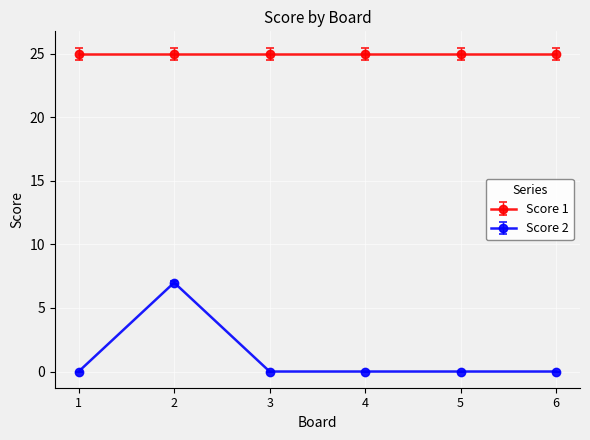

Reading left to right, extract all data points from this chart.

Score 1: 25	25	25	25	25	25
Score 2: 0	7	0	0	0	0